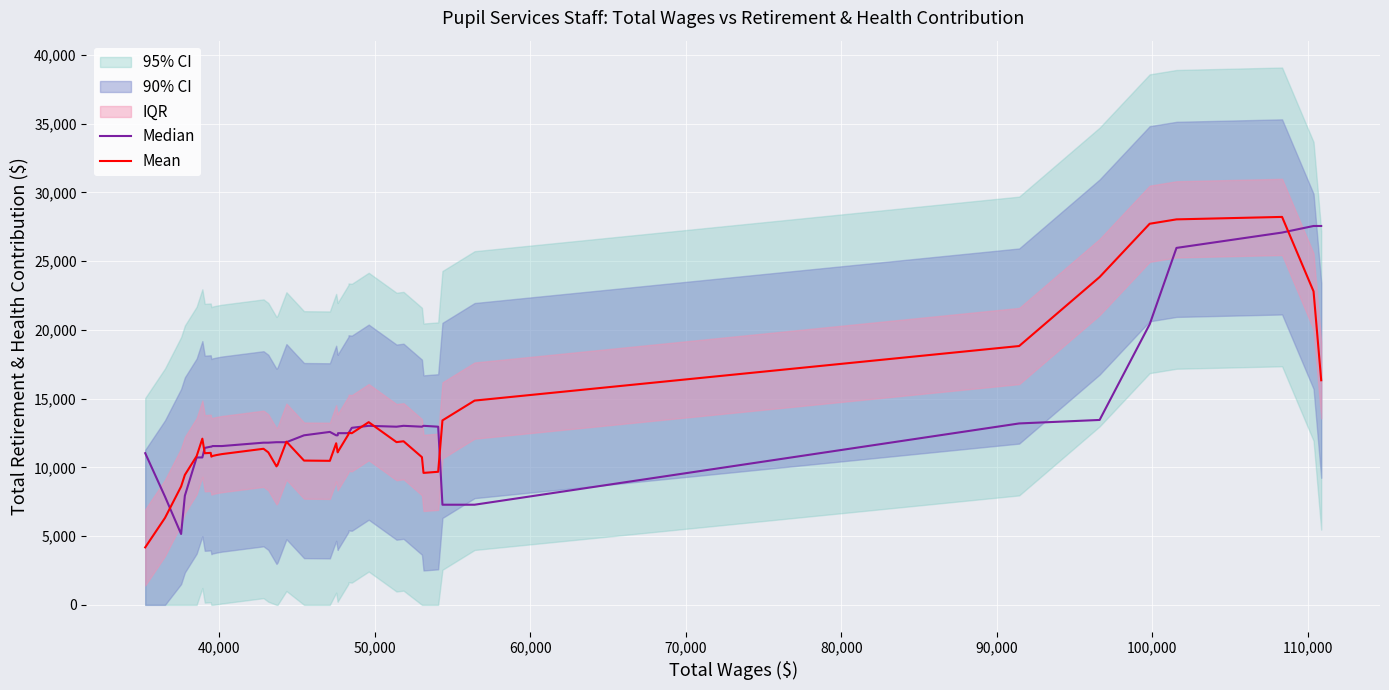

True or false: Median and Mean cross at least once.

True